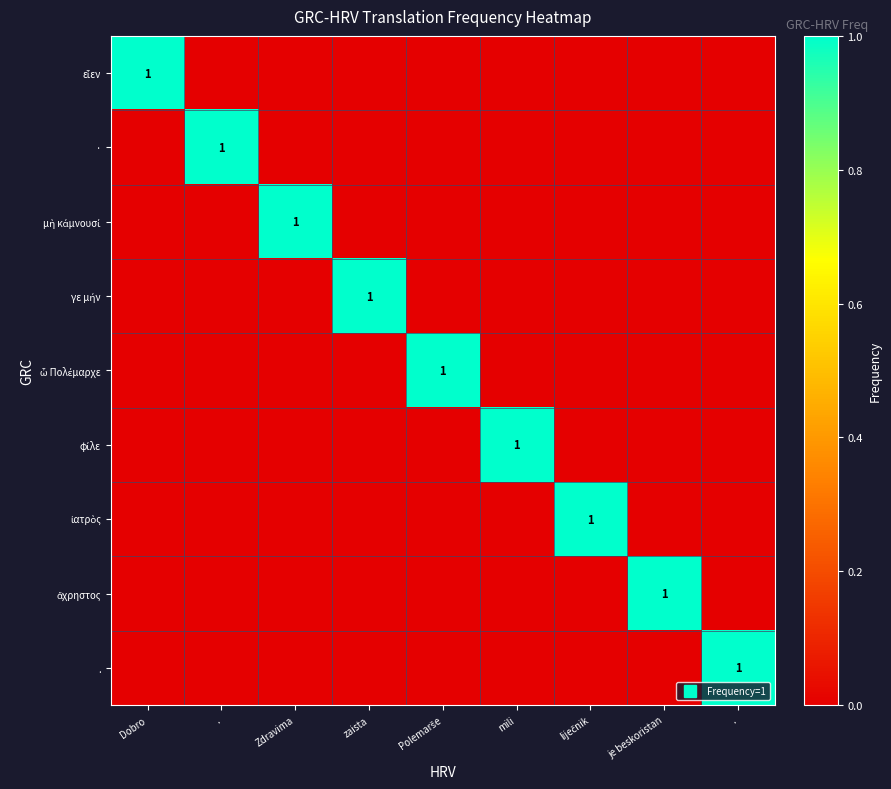

At which category does the chart reach its peak across all series?

Dobro